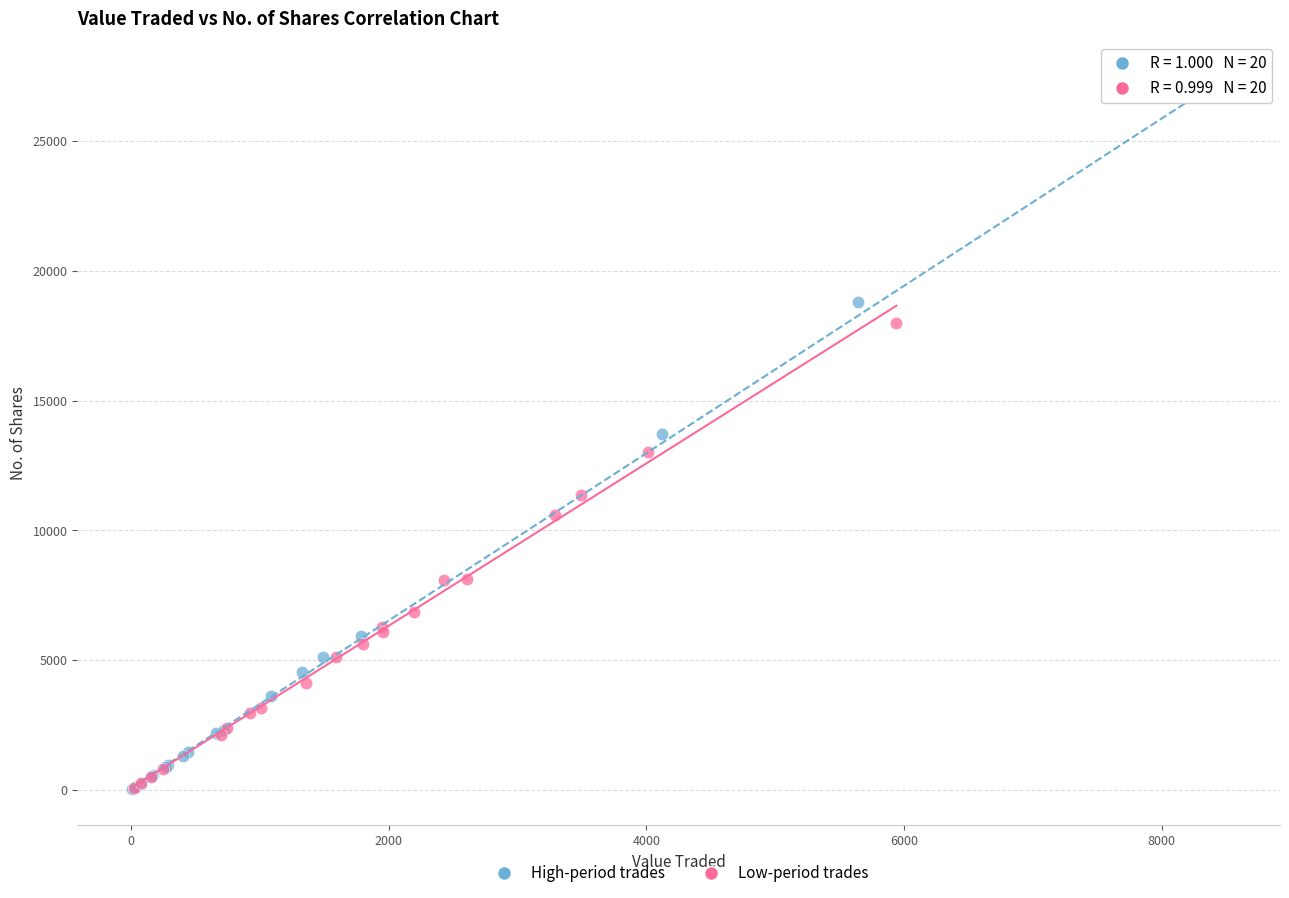

Which series contains the highest Y value?

High-period trades